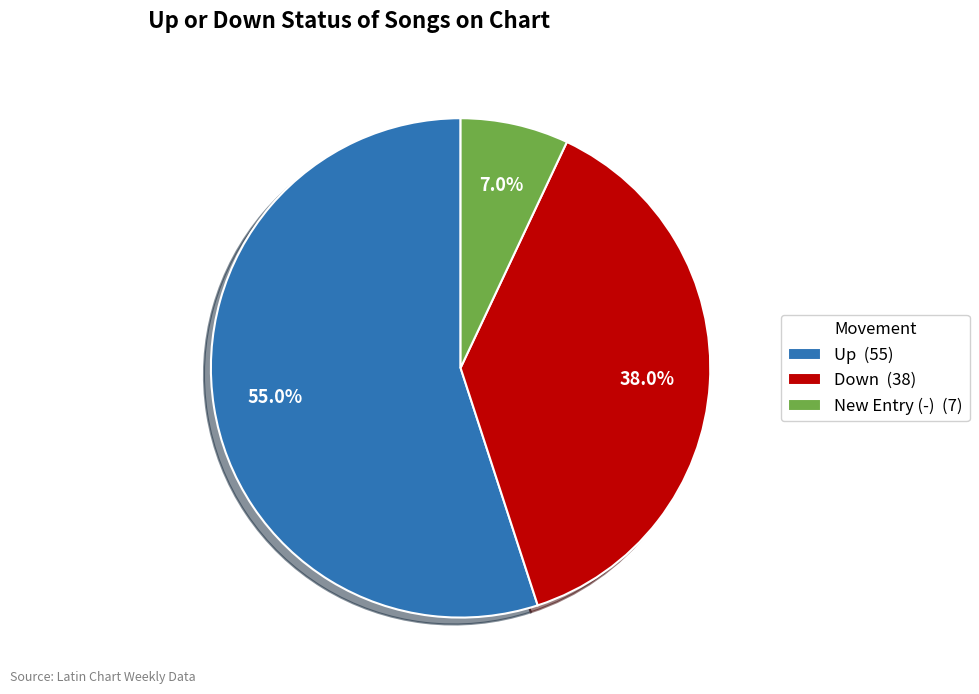

Rank the categories by value from lowest to highest.

New Entry (-) (7), Down (38), Up (55)